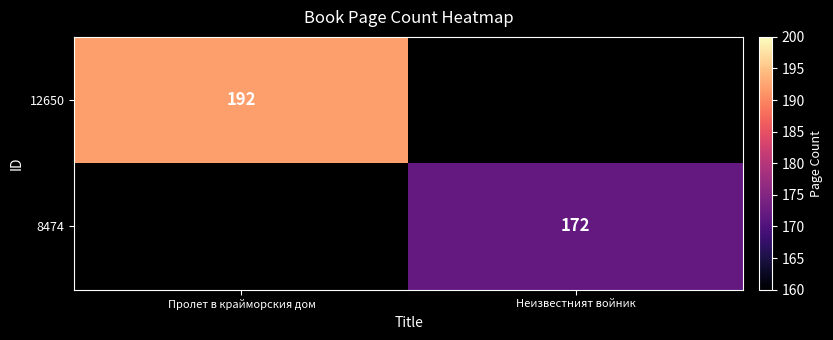

Is it true that 8474 equals 297 at Неизвестният войник?

False